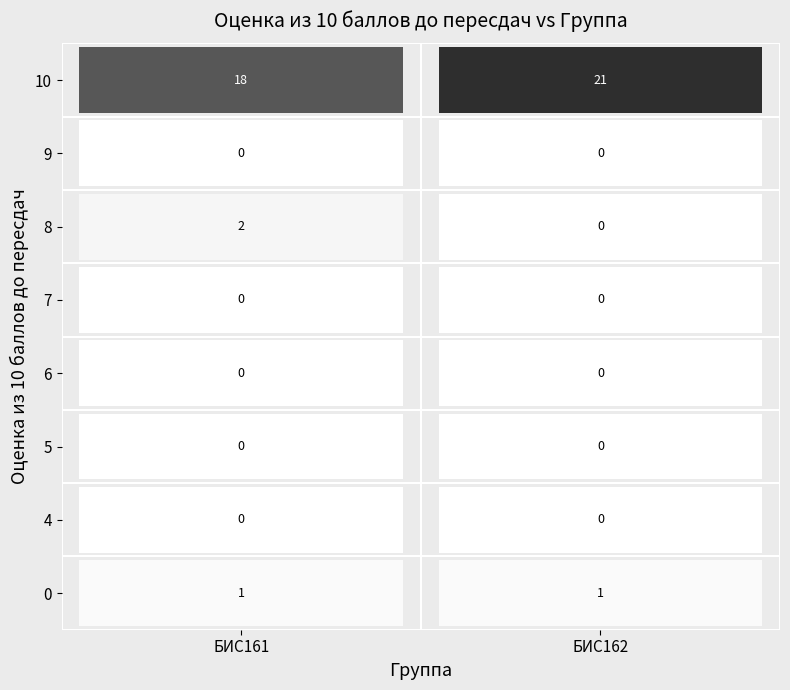

Reading left to right, list all the values displayed in this chart.

БИС161: 0=1	4=0	5=0	6=0	7=0	8=2	9=0	10=18
БИС162: 0=1	4=0	5=0	6=0	7=0	8=0	9=0	10=21